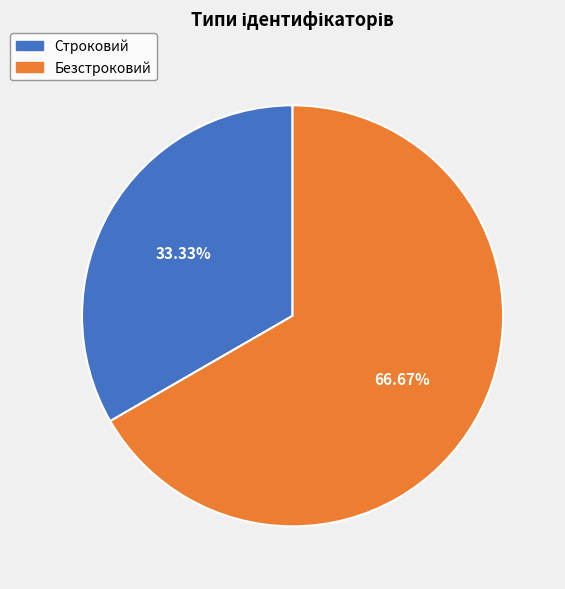

True or false: Строковий accounts for 33% of the total.

True